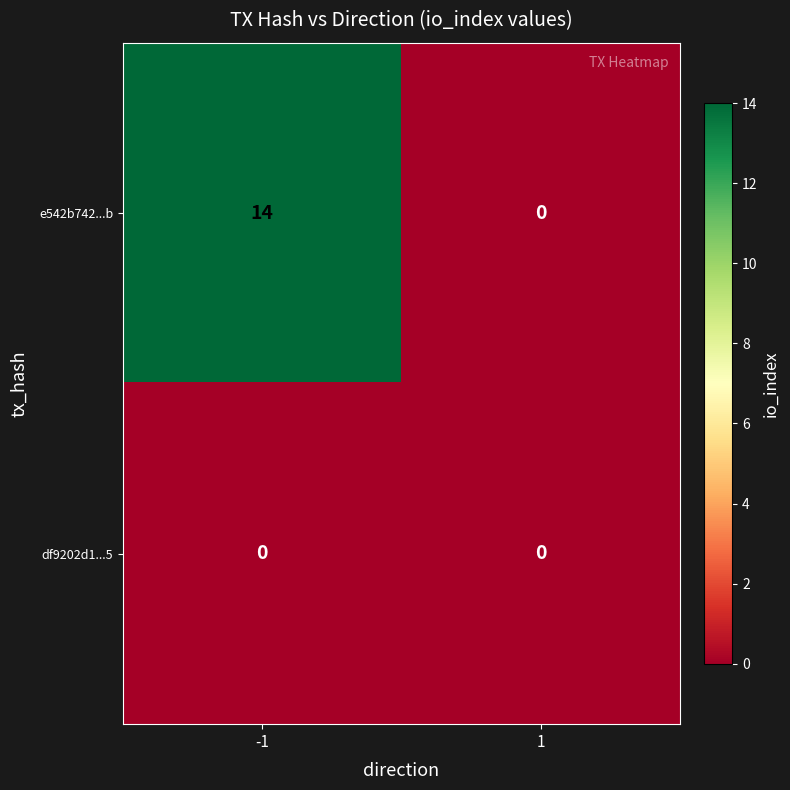

Rank the series by their average value, from lowest to highest.

df9202d1...5, e542b742...b